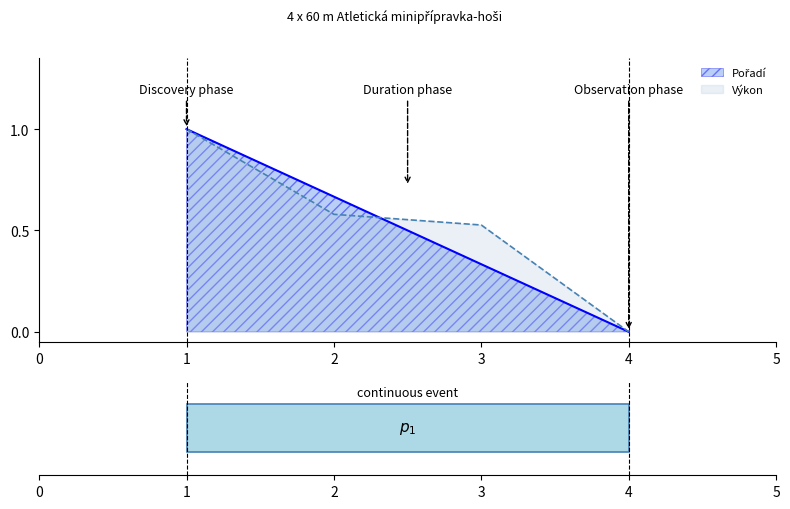

The Výkon series shows 1.0 at 1. True or false?

True